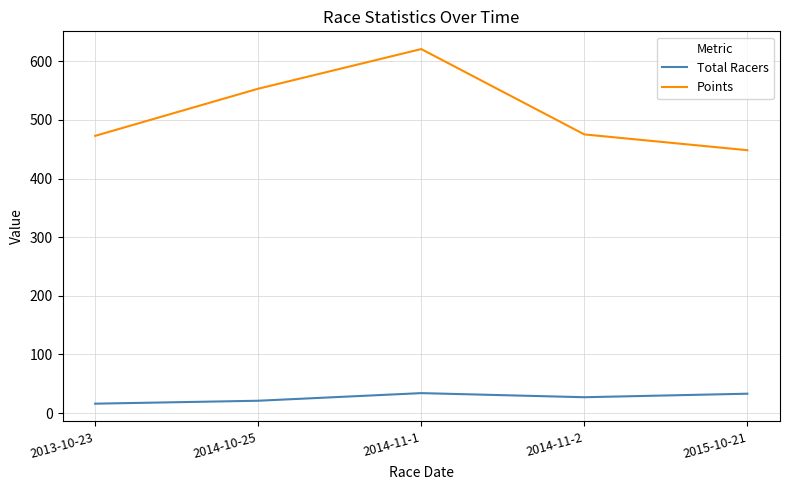

In Total Racers, how many points are higher than both neighbors (excluding endpoints)?

1